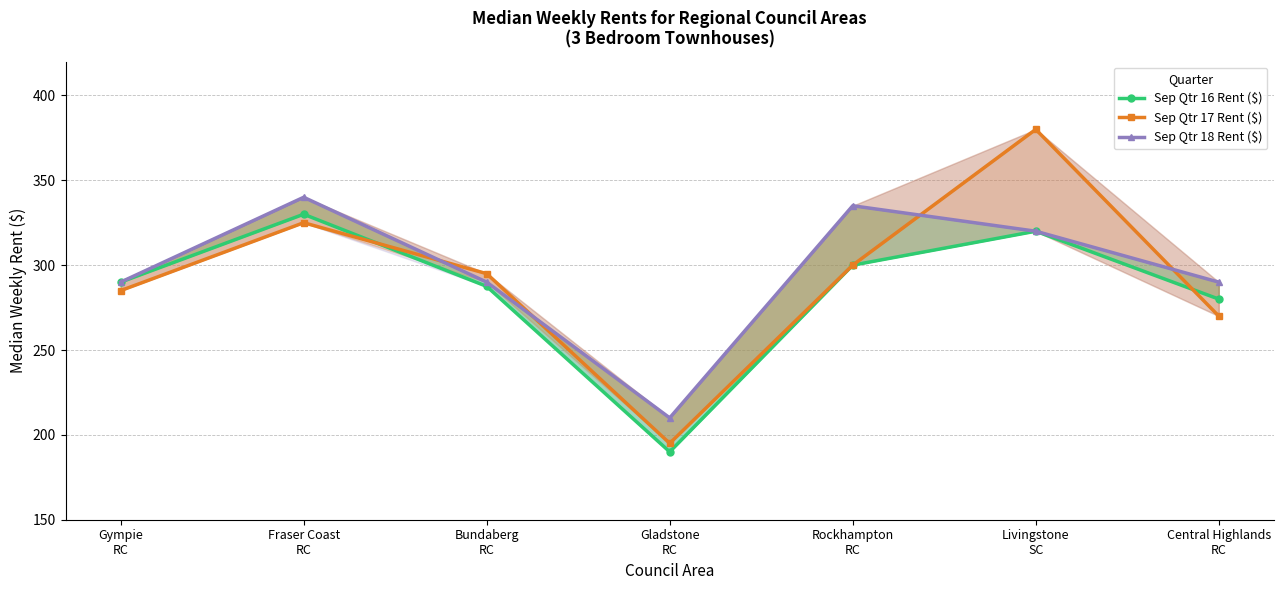

Does the chart have visible grid lines?

Yes